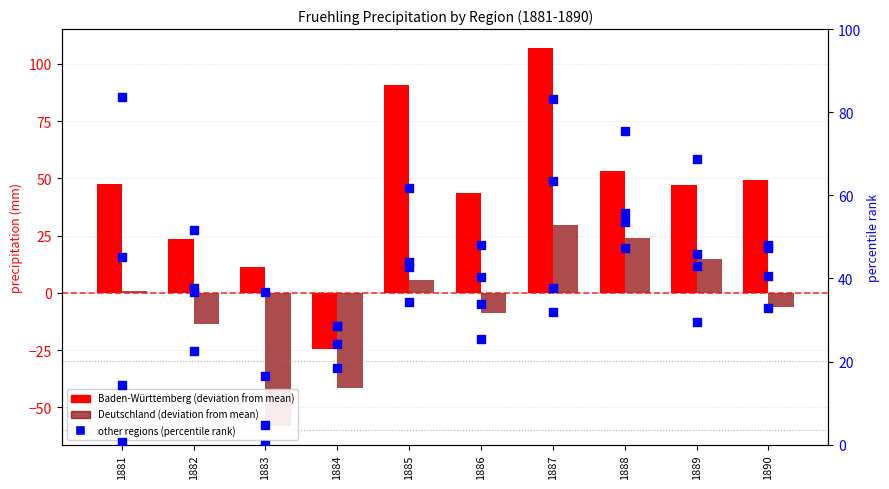

Which series reaches the maximum Y coordinate?

Baden-Württemberg (deviation)